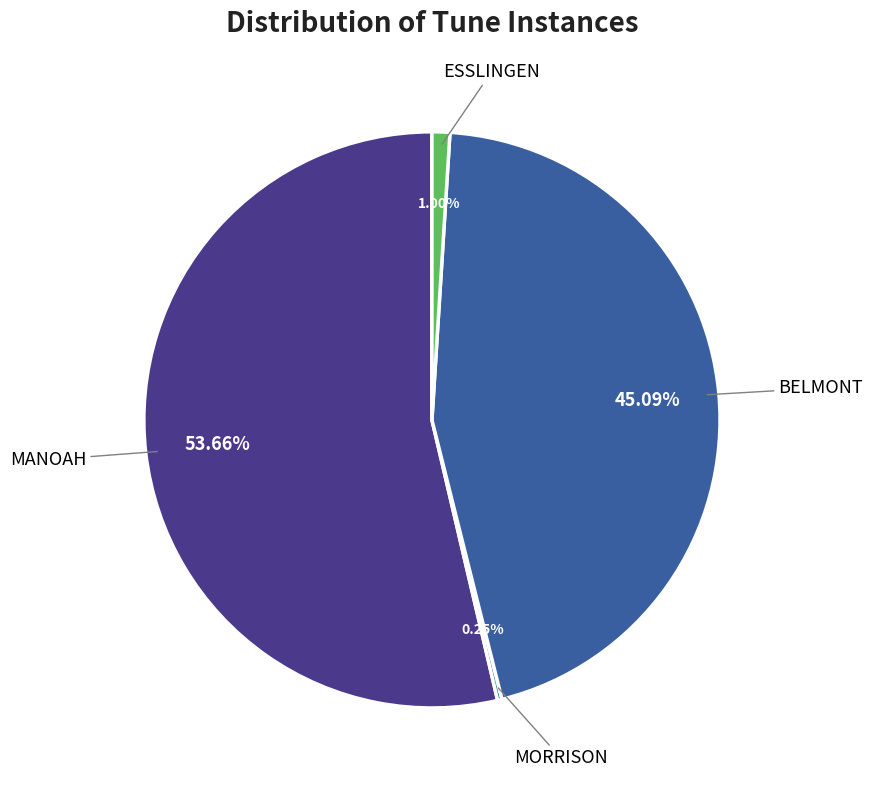

Is there any slice that represents more than half of the pie?

Yes